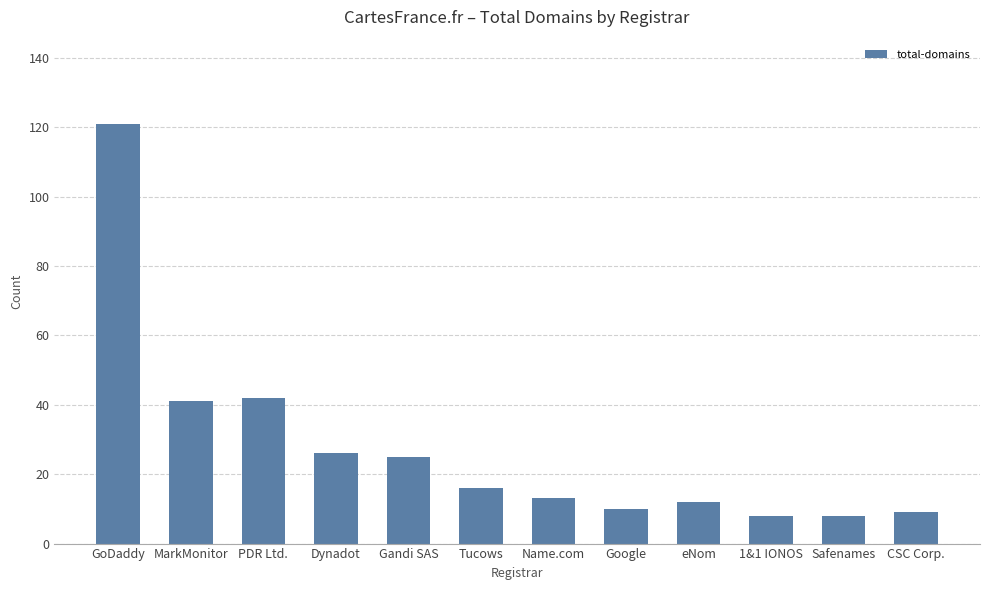

What is the sum of the values at eNom and Google?

22